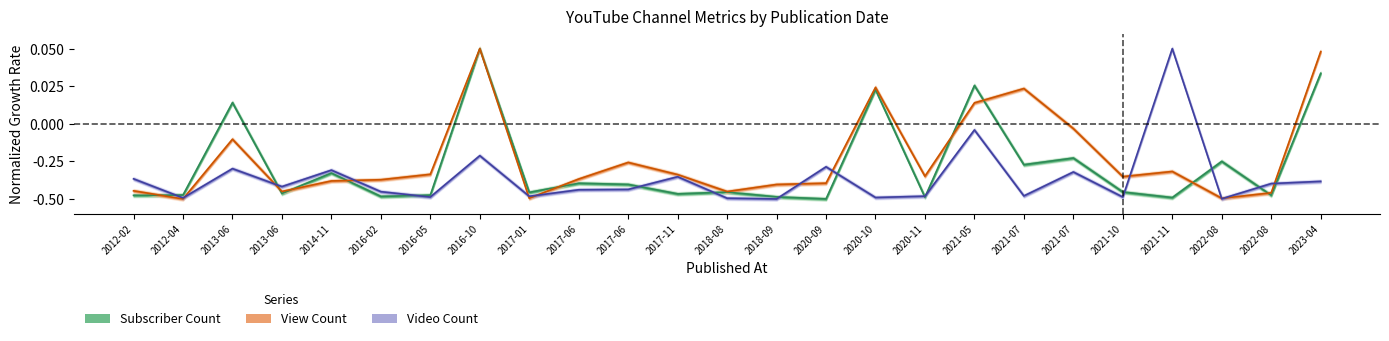

The Video Count series shows -0.5 at 2021-10. True or false?

True